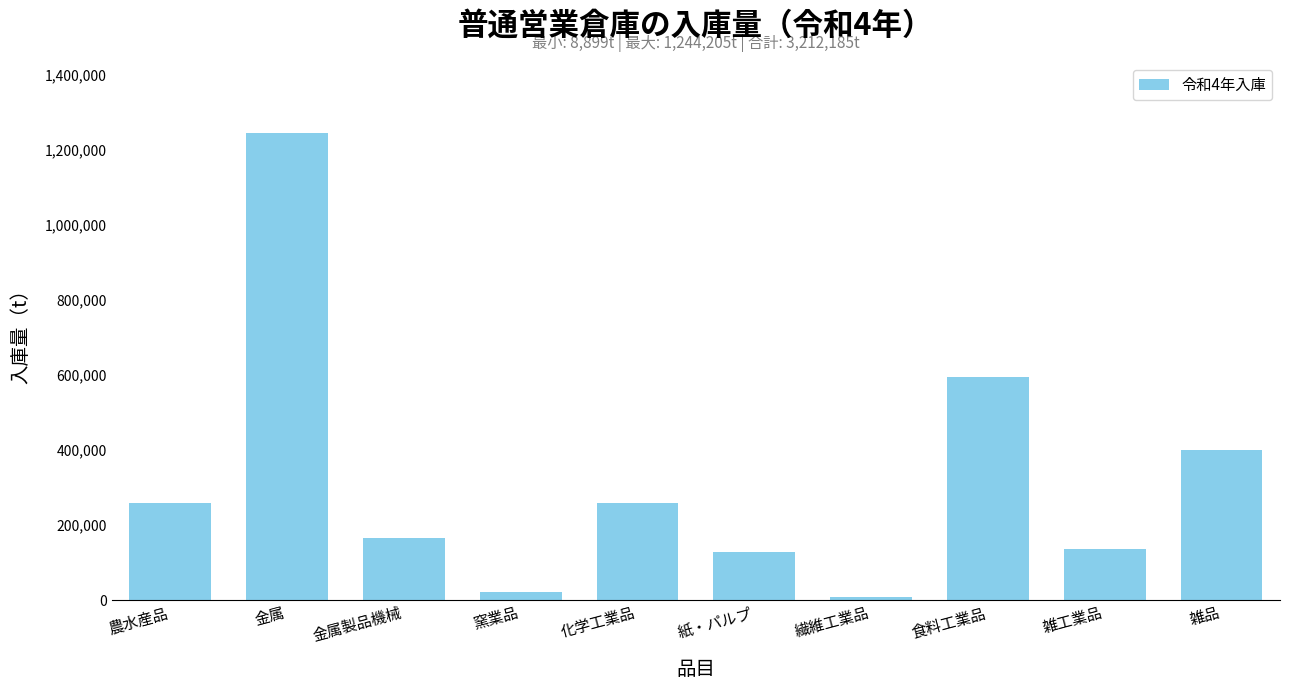

What is the label of the 5th bar from the right?

紙・パルプ